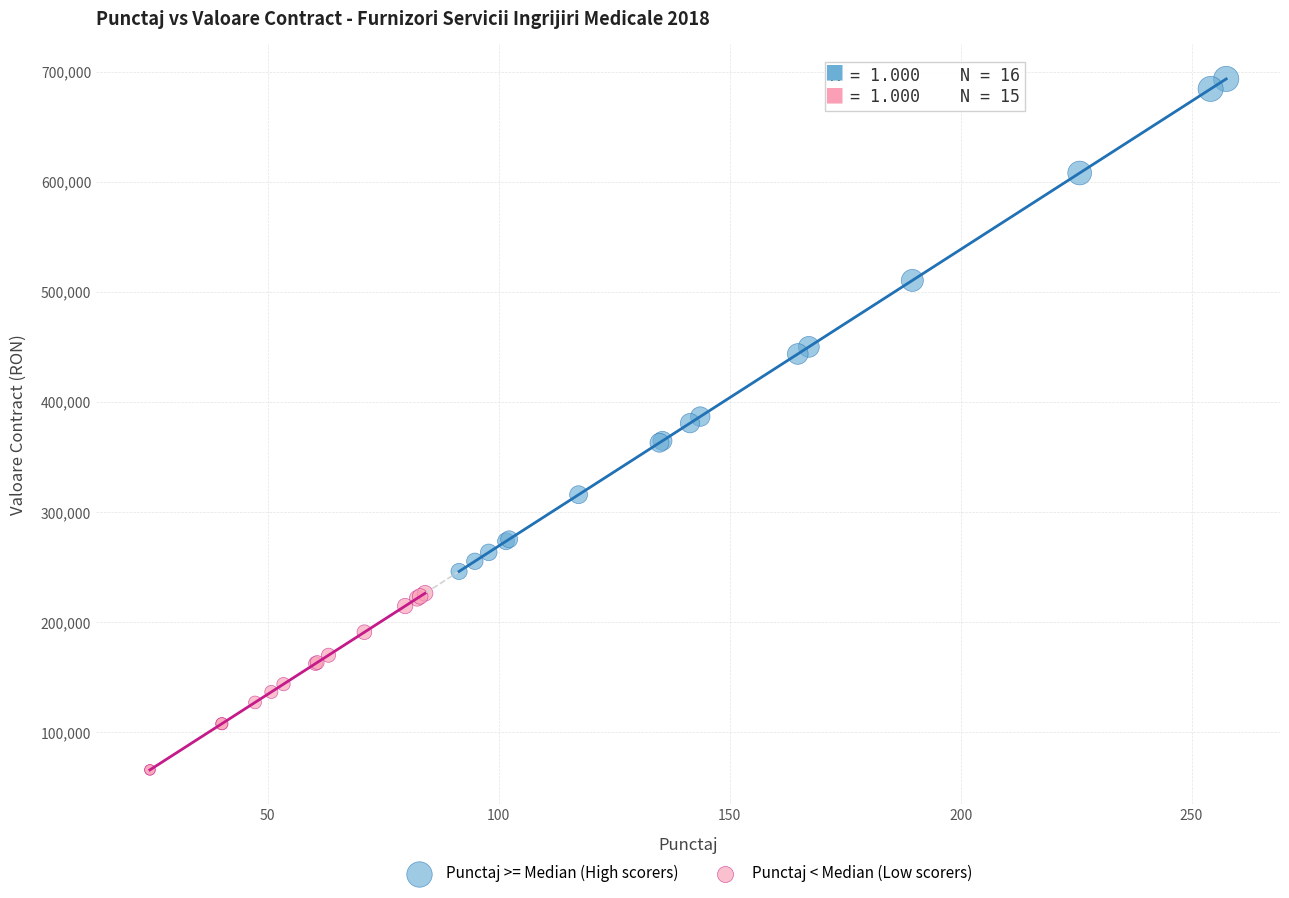

Which series reaches the minimum Y coordinate?

Punctaj < Median (Low scorers)